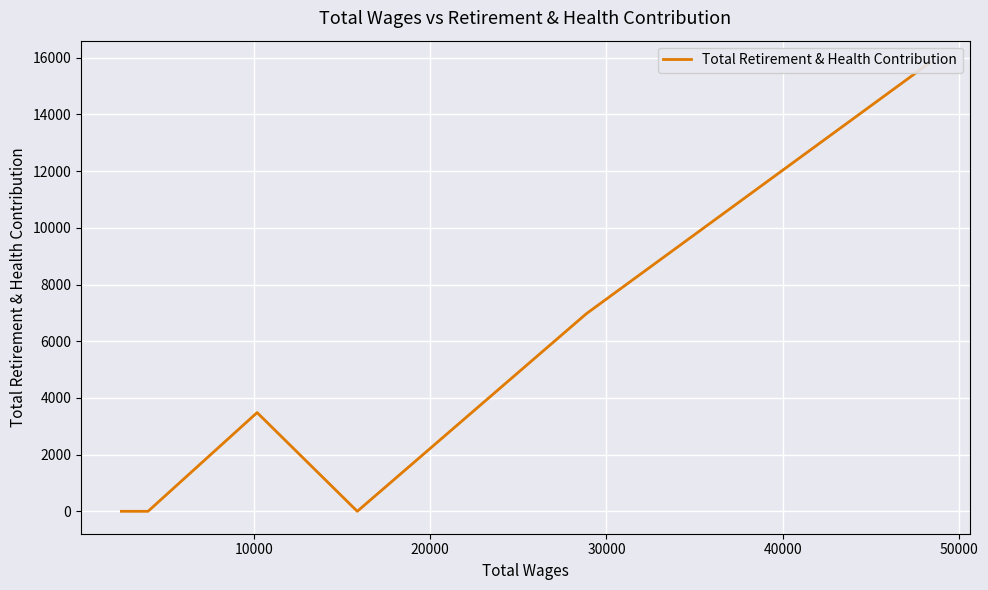

What is the average value?

4378